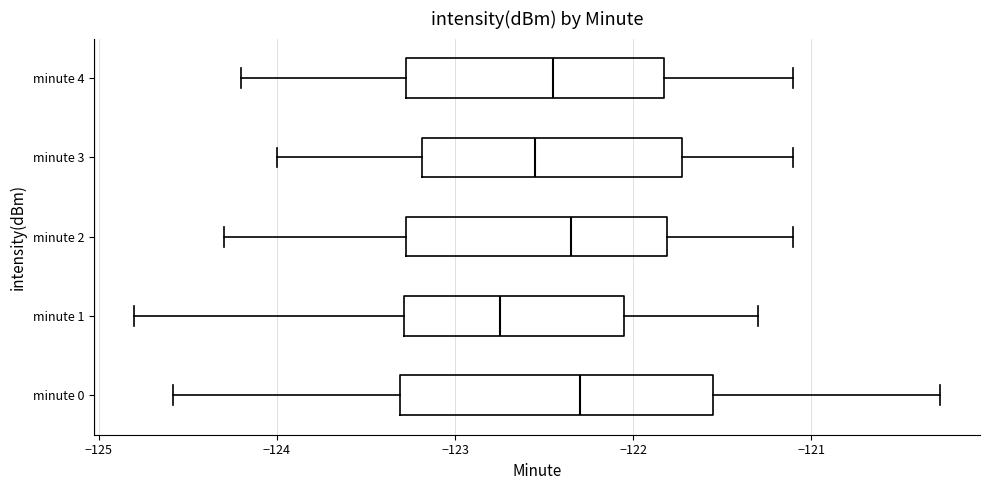

Reading bottom to top, read every box against the x-axis: the position of its median line, the range the box covers, and the ends of its whiskers. The values are not printed on the chart, so give them approximately, as read against the axis.

minute 0: median -122.3, box -123.3 to -121.6, whiskers -124.6 to -120.3
minute 1: median -122.7, box -123.3 to -122.1, whiskers -124.8 to -121.3
minute 2: median -122.3, box -123.3 to -121.8, whiskers -124.3 to -121.1
minute 3: median -122.5, box -123.2 to -121.7, whiskers -124.0 to -121.1
minute 4: median -122.4, box -123.3 to -121.8, whiskers -124.2 to -121.1